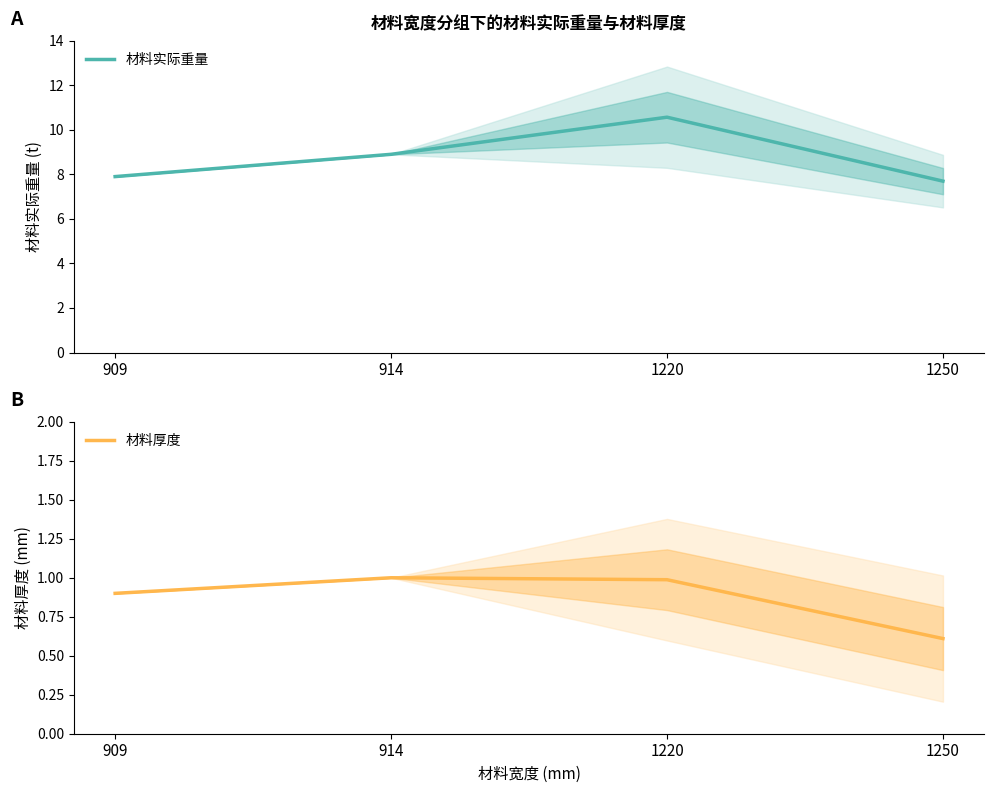

Is the value of 材料厚度 at 1250 greater than the value of 材料实际重量 at 914?

No